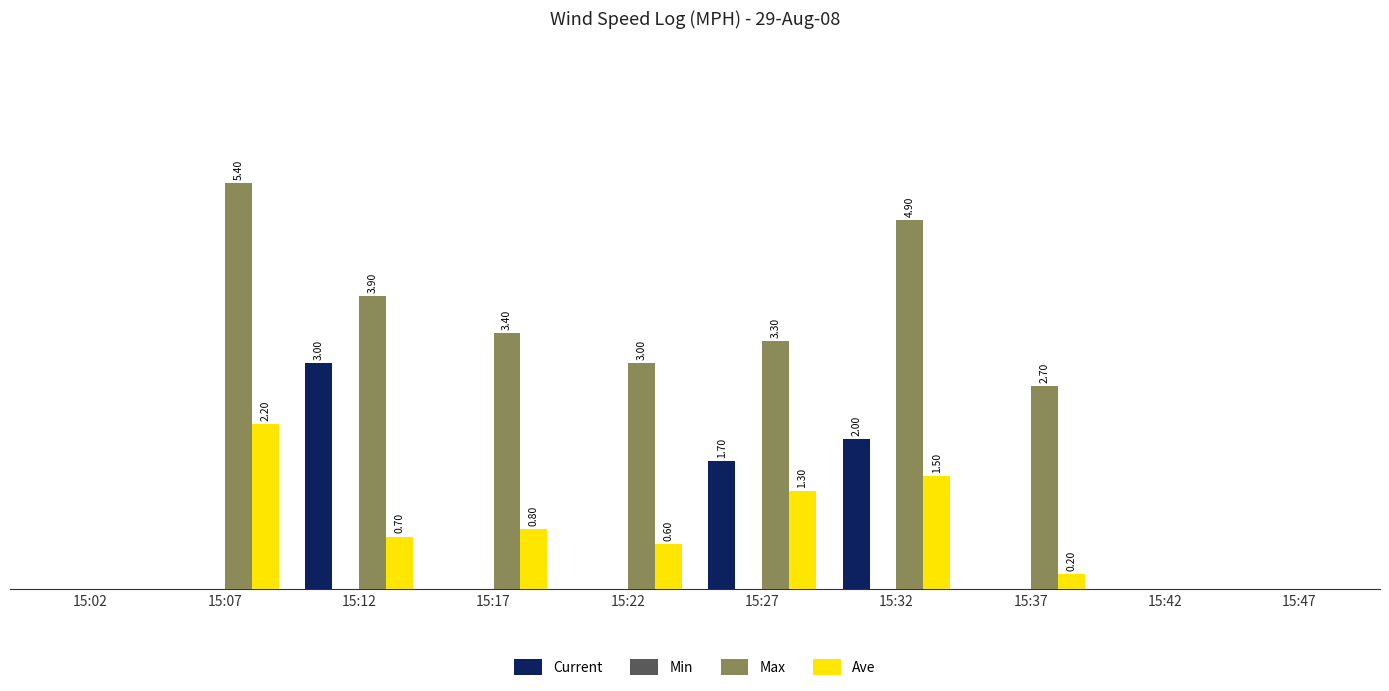

Is the value of Max at 15:17 greater than the value of Ave at 15:02?

Yes